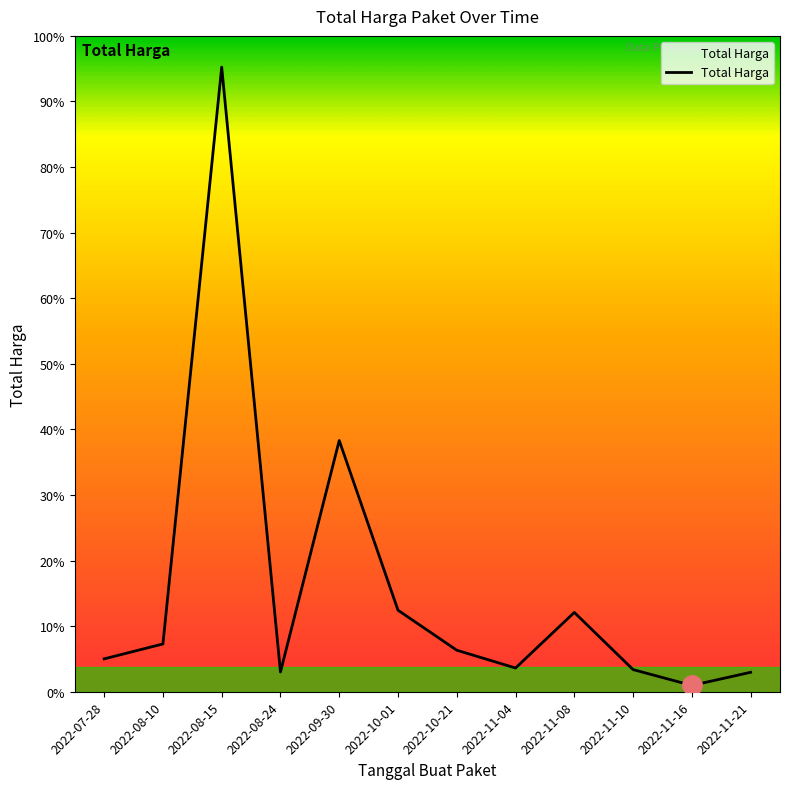

Rank the categories by value from highest to lowest.

2022-08-15, 2022-09-30, 2022-10-01, 2022-11-08, 2022-08-10, 2022-10-21, 2022-07-28, 2022-11-04, 2022-11-10, 2022-08-24, 2022-11-21, 2022-11-16